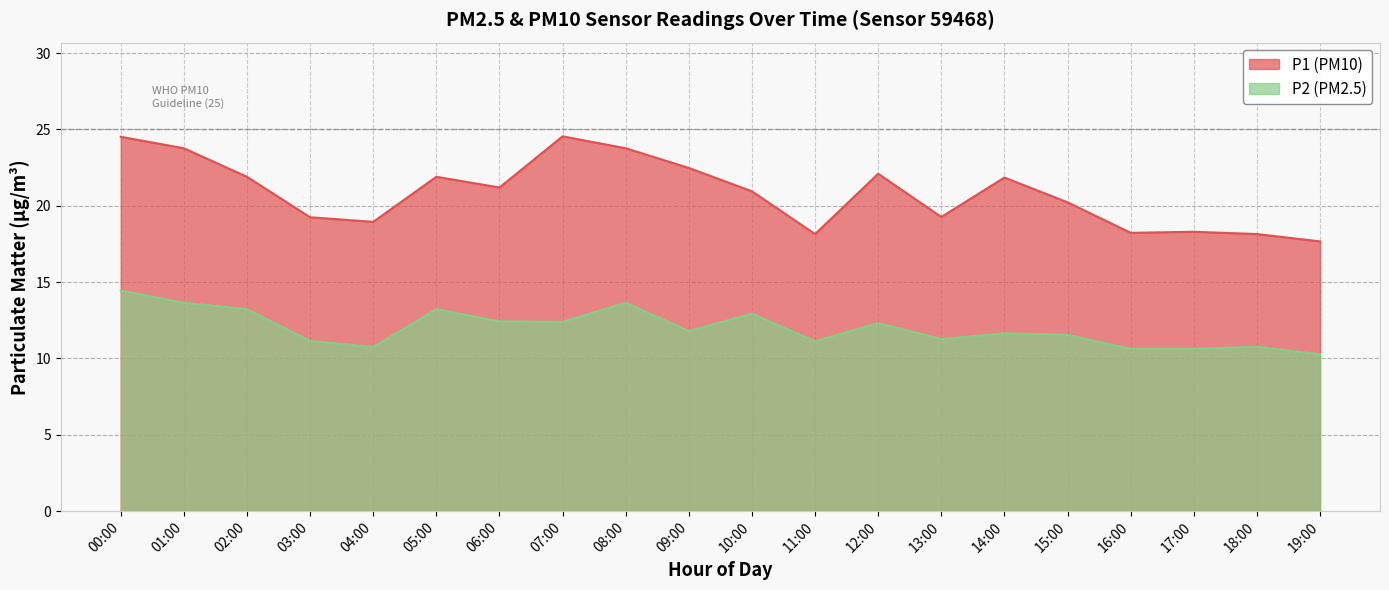

Does the chart display data point markers on the line(s)?

No